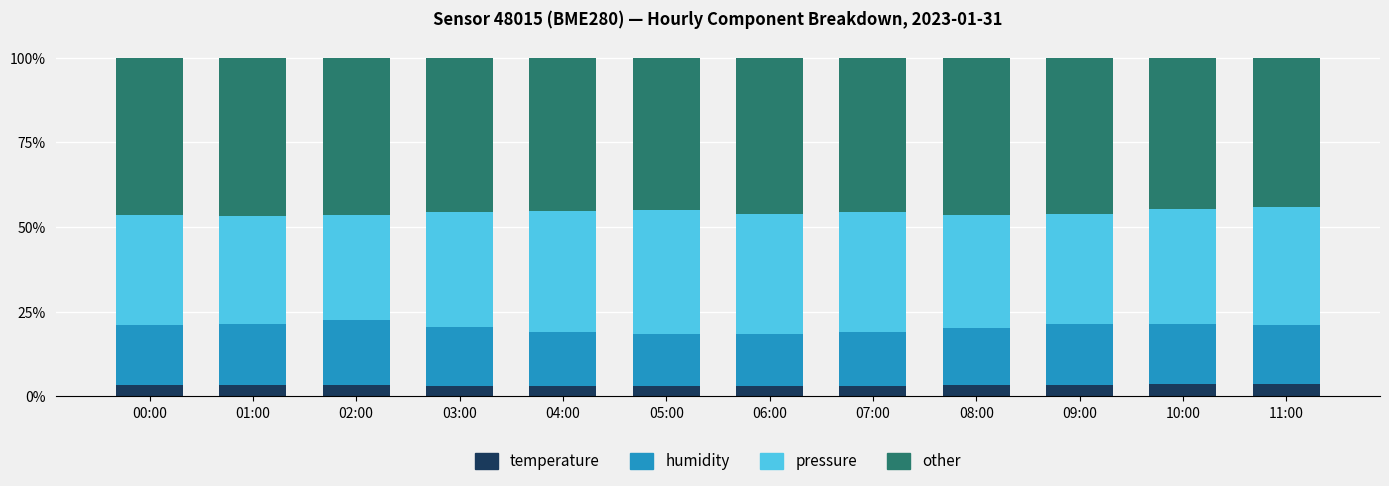

What is the lowest value of the temperature series?

3.0